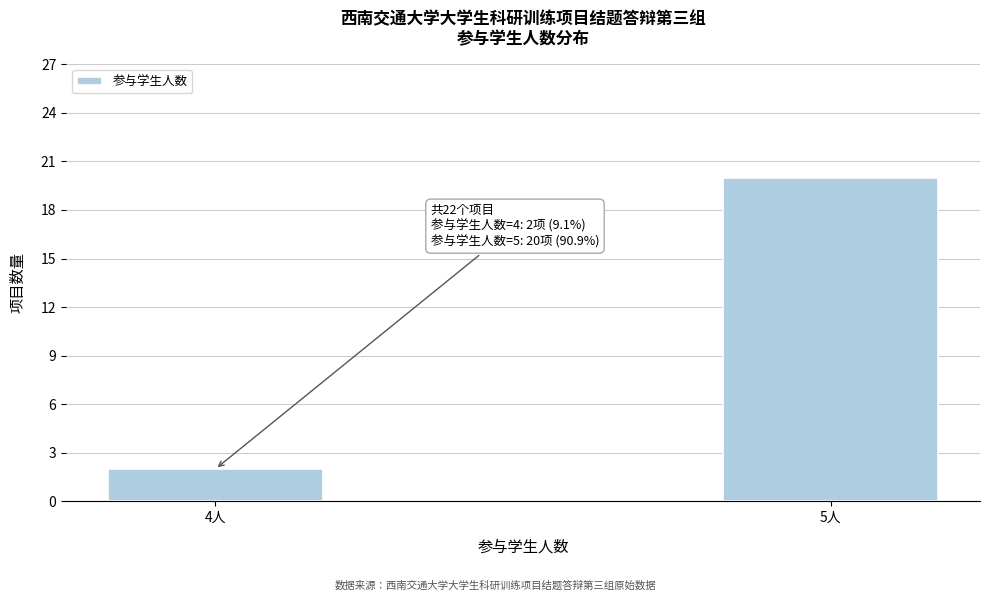

Reading left to right, transcribe all the data shown in this chart.

4人=2	5人=20